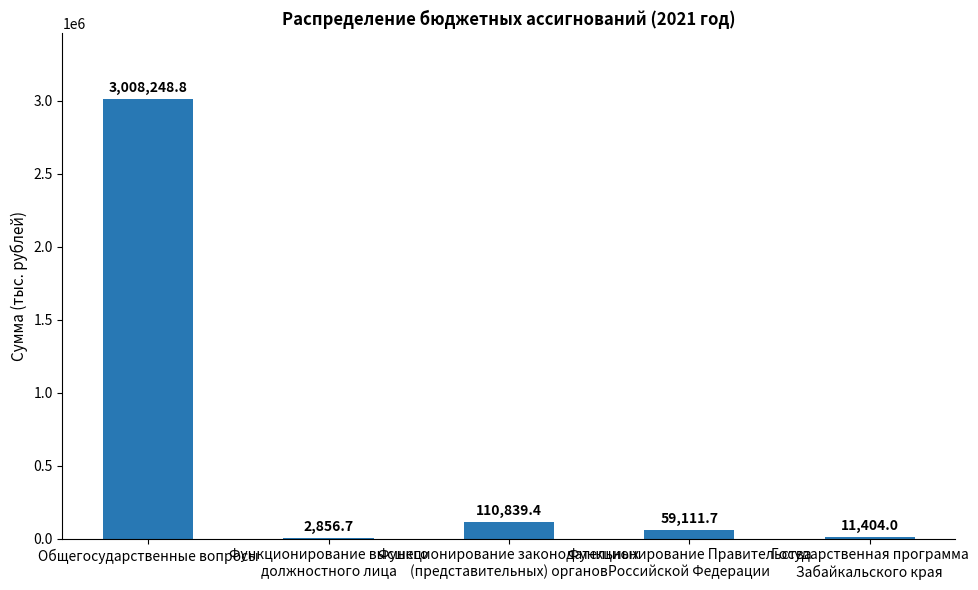

Reading right to left, list all the values displayed in this chart.

11404.0	59111.7	110839.4	2856.7	3008248.8